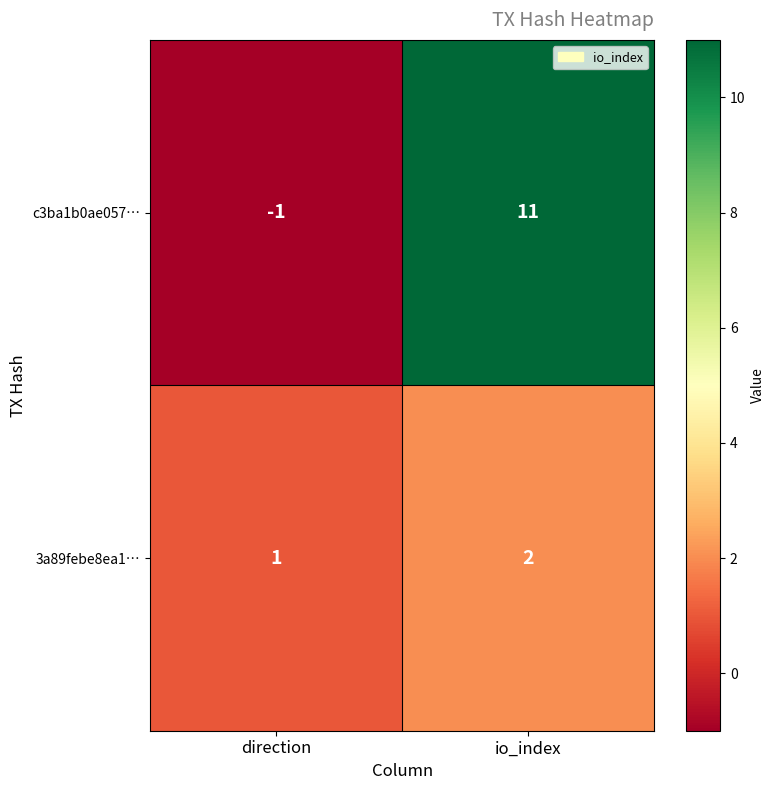

What is the spread (max minus min) of values at io_index?

9